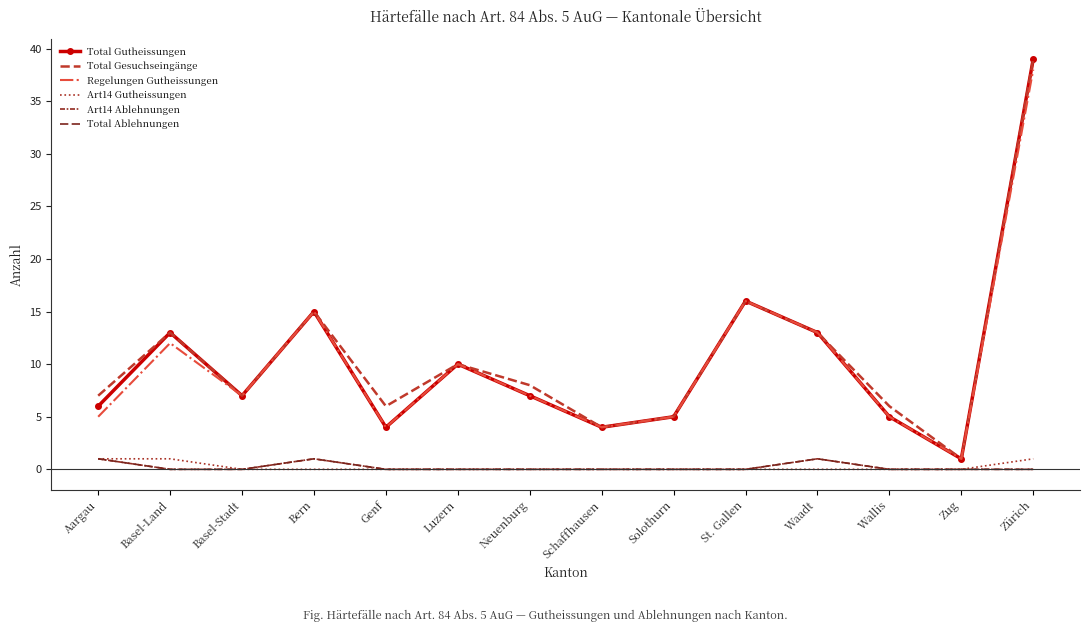

Which has a higher value, Aargau or St. Gallen?

St. Gallen